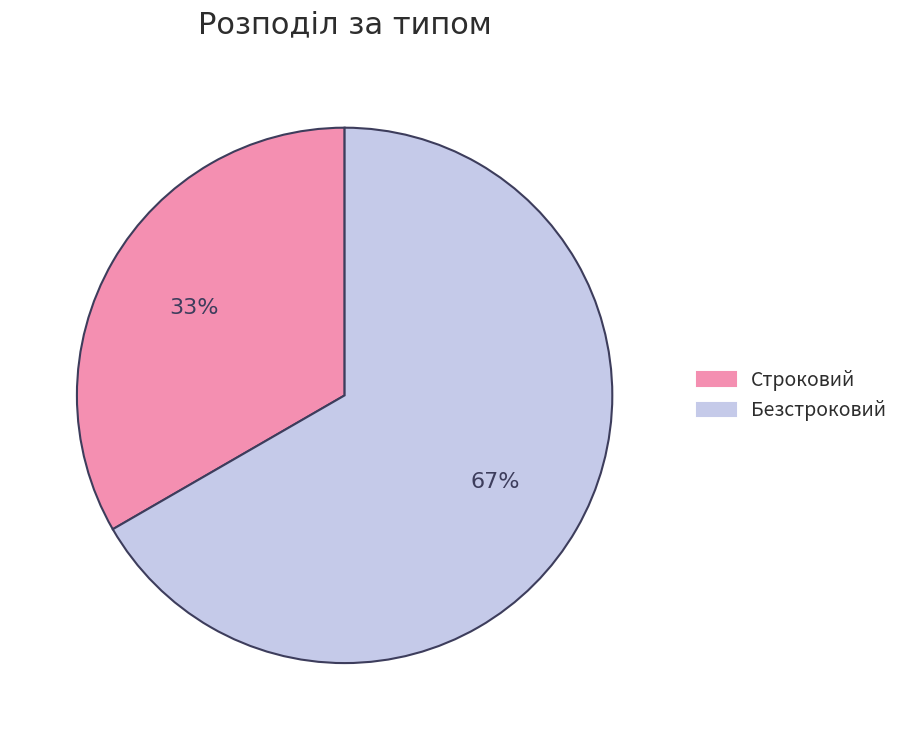

Which category has the biggest portion of the pie?

Безстроковий